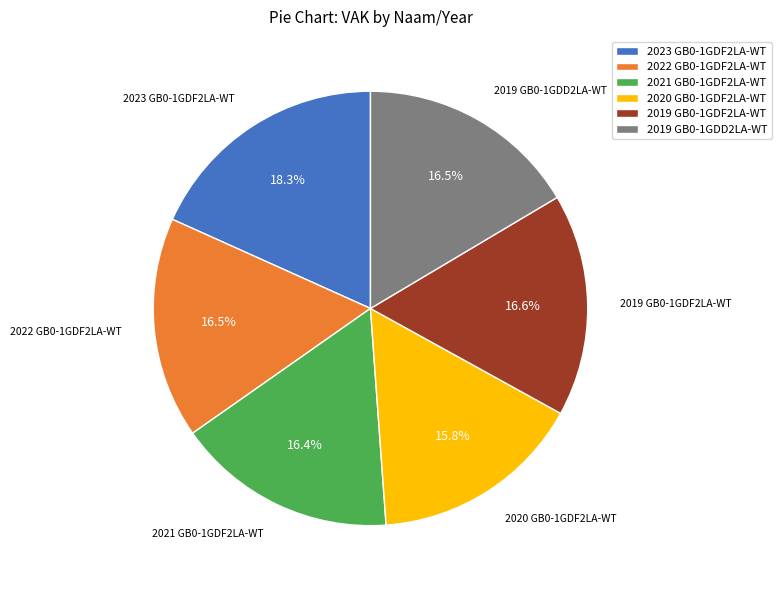

Do 2019 GB0-1GDF2LA-WT and 2021 GB0-1GDF2LA-WT together represent more than half of the pie?

No